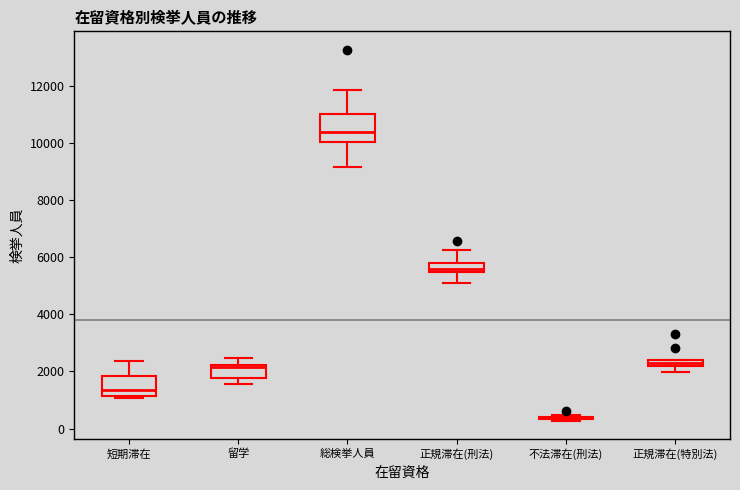

Where does the lower whisker of the box for 留学 end on the y-axis? The values are not printed on the chart, so give them approximately, as read against the axis.

1600